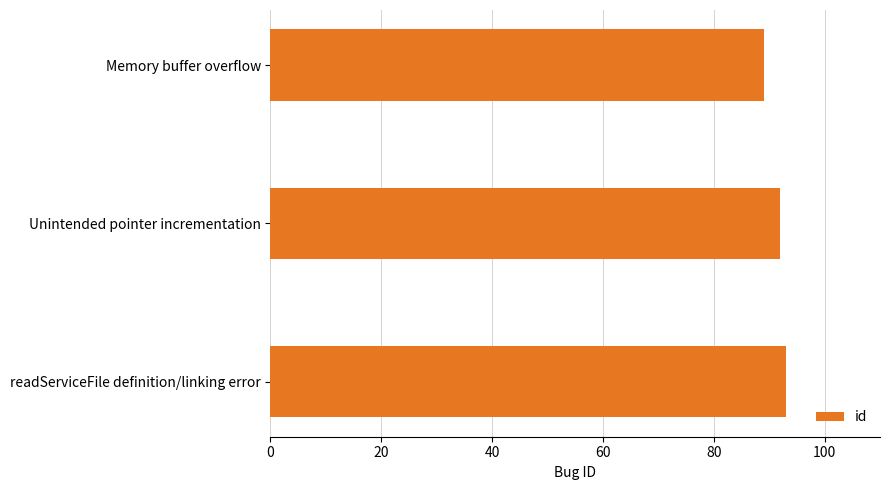

Does the chart contain stacked bars?

No